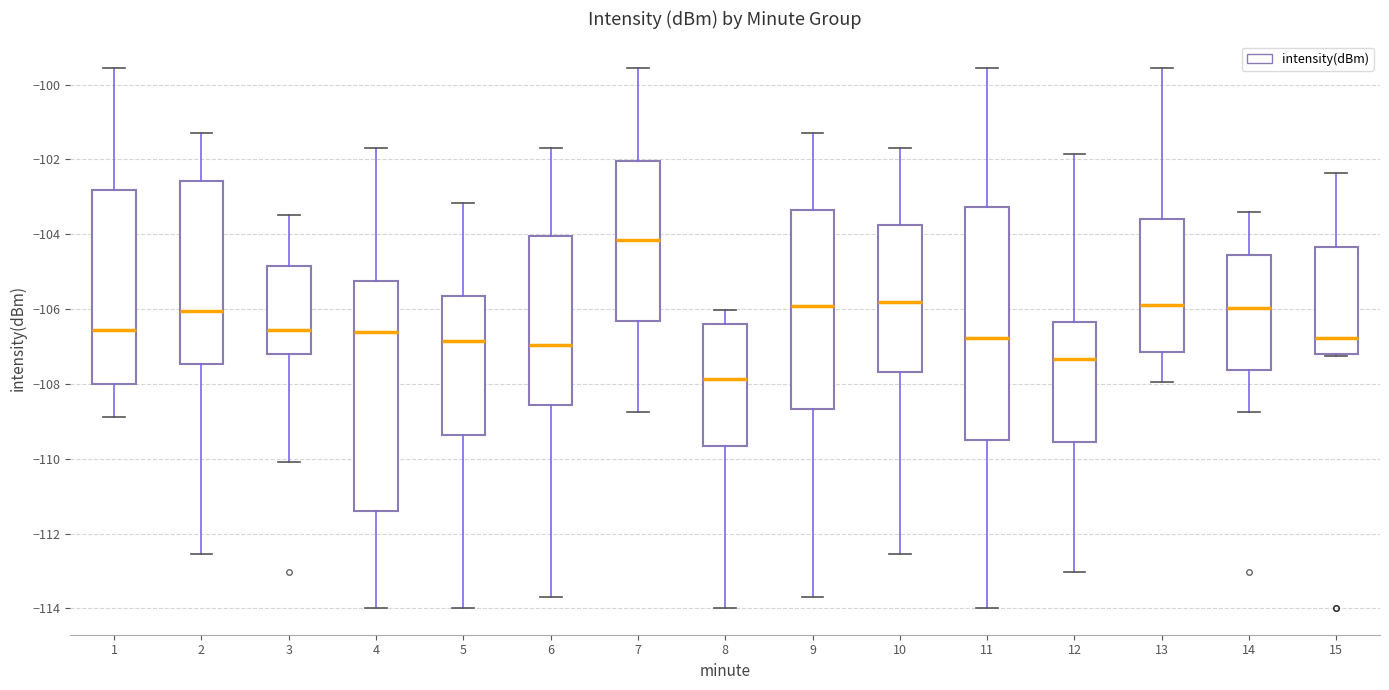

Reading left to right, read every box against the y-axis: the position of its median line, the range the box covers, and the ends of its whiskers. The values are not printed on the chart, so give them approximately, as read against the axis.

1: median -106.6, box -108.0 to -102.8, whiskers -108.8 to -99.6
2: median -106.0, box -107.4 to -102.6, whiskers -112.6 to -101.2
3: median -106.6, box -107.2 to -104.8, whiskers -110.0 to -103.4
4: median -106.6, box -111.4 to -105.2, whiskers -114.0 to -101.6
5: median -106.8, box -109.4 to -105.6, whiskers -114.0 to -103.2
6: median -107.0, box -108.6 to -104.0, whiskers -113.6 to -101.6
7: median -104.2, box -106.4 to -102.0, whiskers -108.8 to -99.6
8: median -107.8, box -109.6 to -106.4, whiskers -114.0 to -106.0
9: median -106.0, box -108.6 to -103.4, whiskers -113.6 to -101.2
10: median -105.8, box -107.6 to -103.8, whiskers -112.6 to -101.6
11: median -106.8, box -109.4 to -103.2, whiskers -114.0 to -99.6
12: median -107.4, box -109.6 to -106.4, whiskers -113.0 to -101.8
13: median -105.8, box -107.2 to -103.6, whiskers -108.0 to -99.6
14: median -106.0, box -107.6 to -104.6, whiskers -108.8 to -103.4
15: median -106.8, box -107.2 to -104.4, whiskers -107.2 (just below the box's lower edge) to -102.4